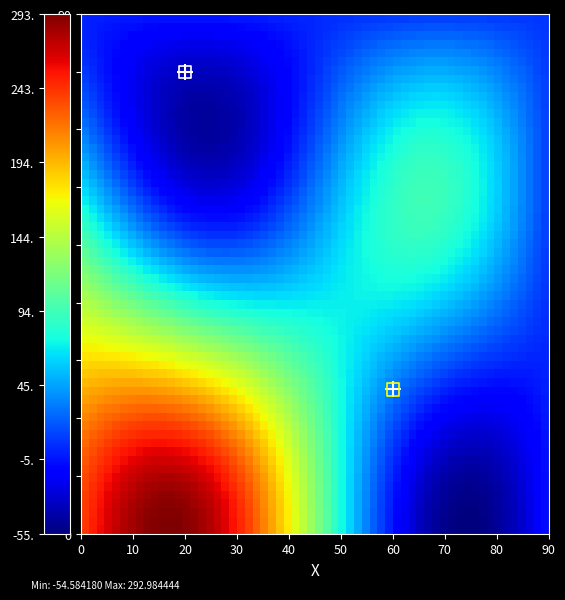

The a5a3951c7bbcf90fa447dcded8c230b644bf27b series shows 0 at -1. True or false?

False